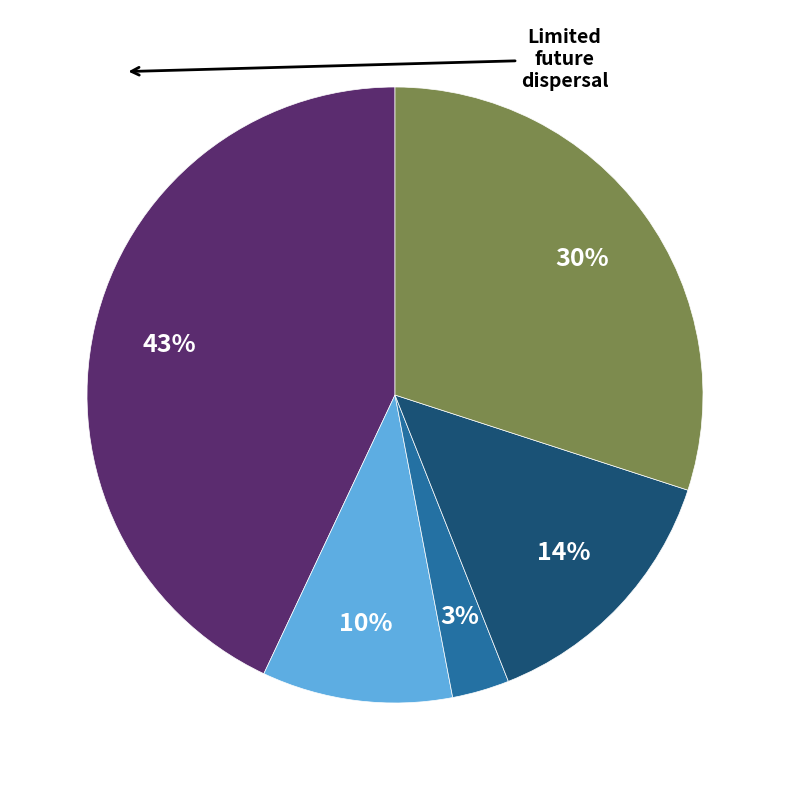

Is there any slice that represents more than half of the pie?

No